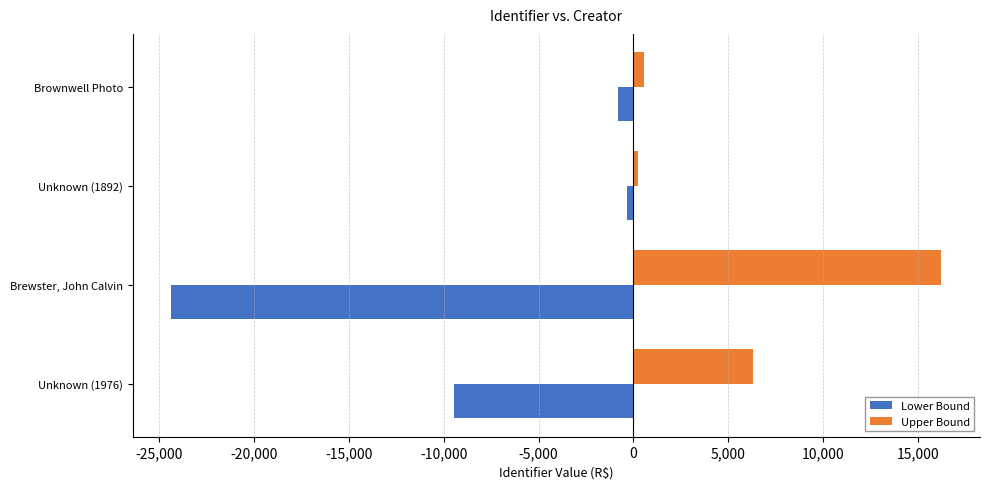

What is the difference between the second highest and minimum values in the Upper Bound series?

6066.0